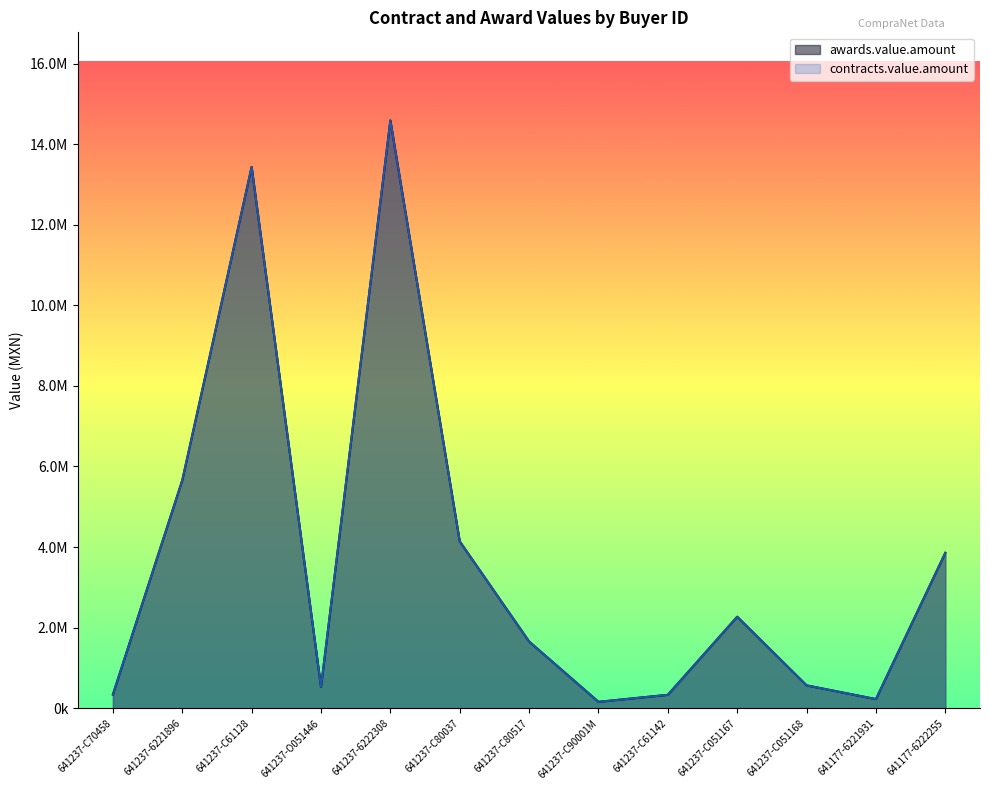

True or false: awards.value.amount has more than 0 interior local peaks.

True